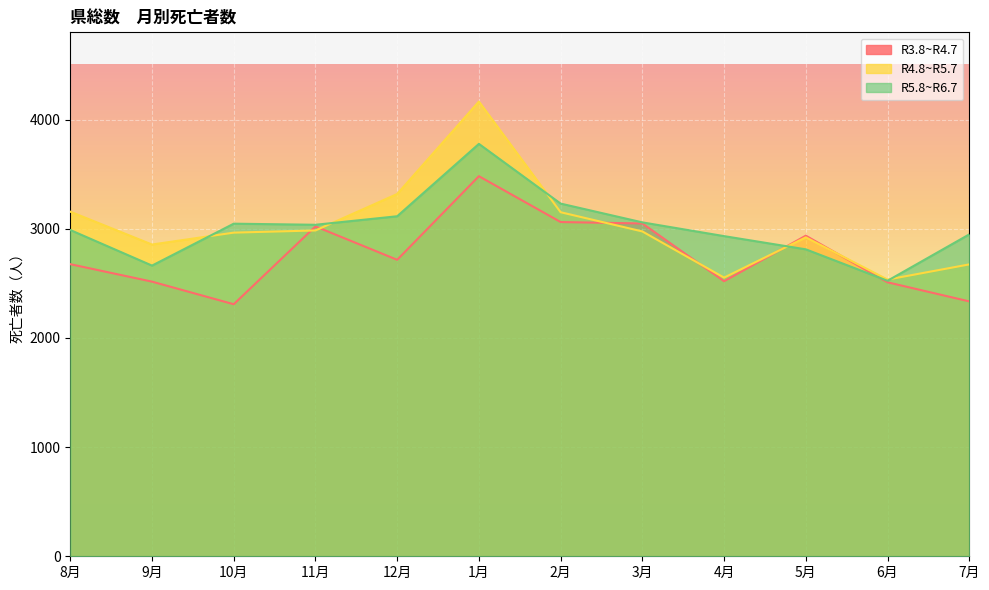

Reading left to right, list all the values displayed in this chart.

R3.8~R4.7: 2676	2516	2309	3022	2716	3482	3062	3049	2520	2937	2510	2335
R4.8~R5.7: 3157	2856	2965	2985	3319	4166	3152	2976	2553	2922	2535	2674
R5.8~R6.7: 2989	2663	3047	3037	3115	3778	3231	3059	2933	2812	2524	2949